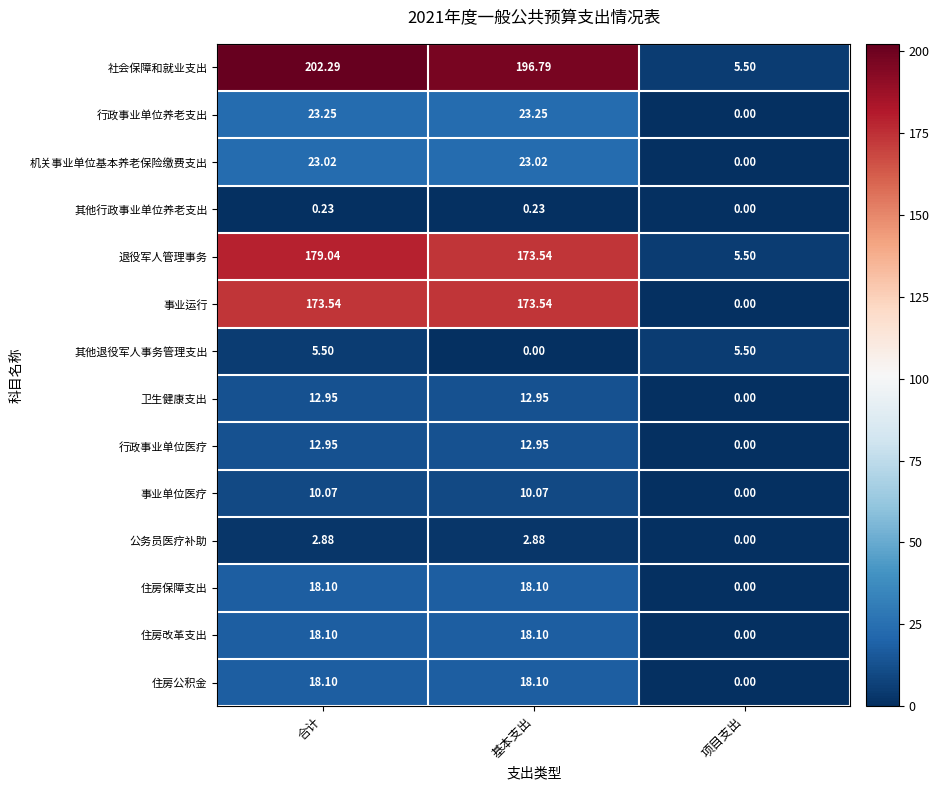

At which label does 行政事业单位医疗 reach its minimum?

项目支出